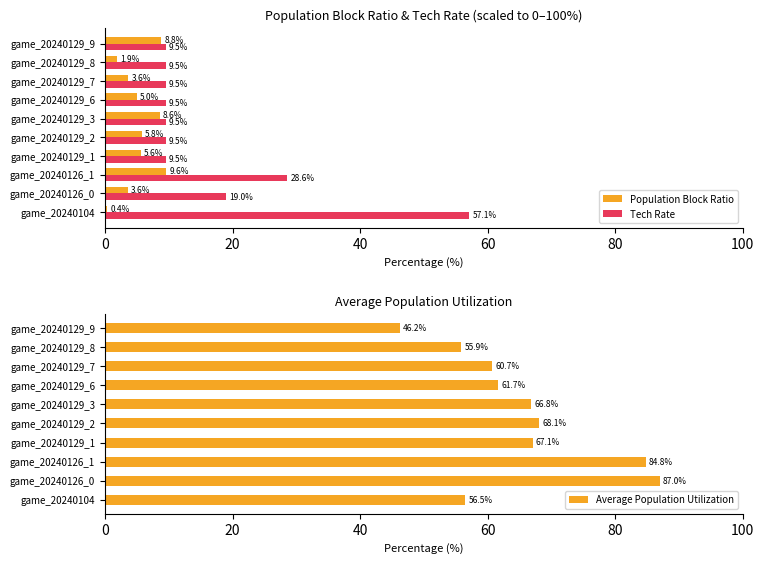

How many groups of bars are there?

10